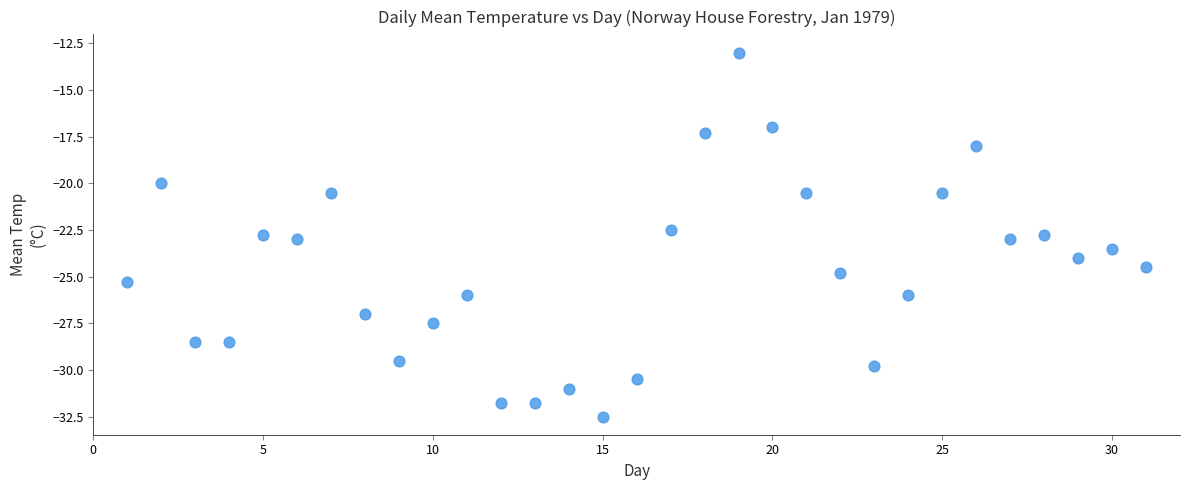

What Y value in the scatter plot is closest to -22?

-22.5